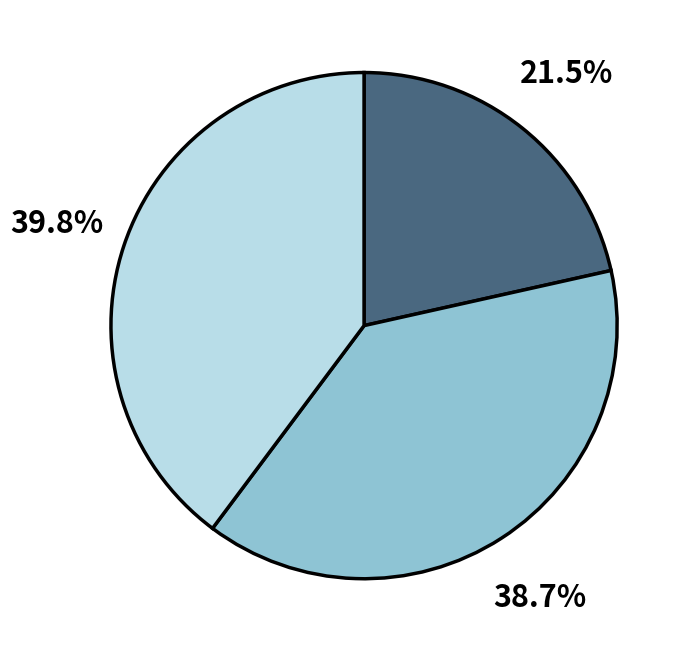

Does any single category account for the majority?

No